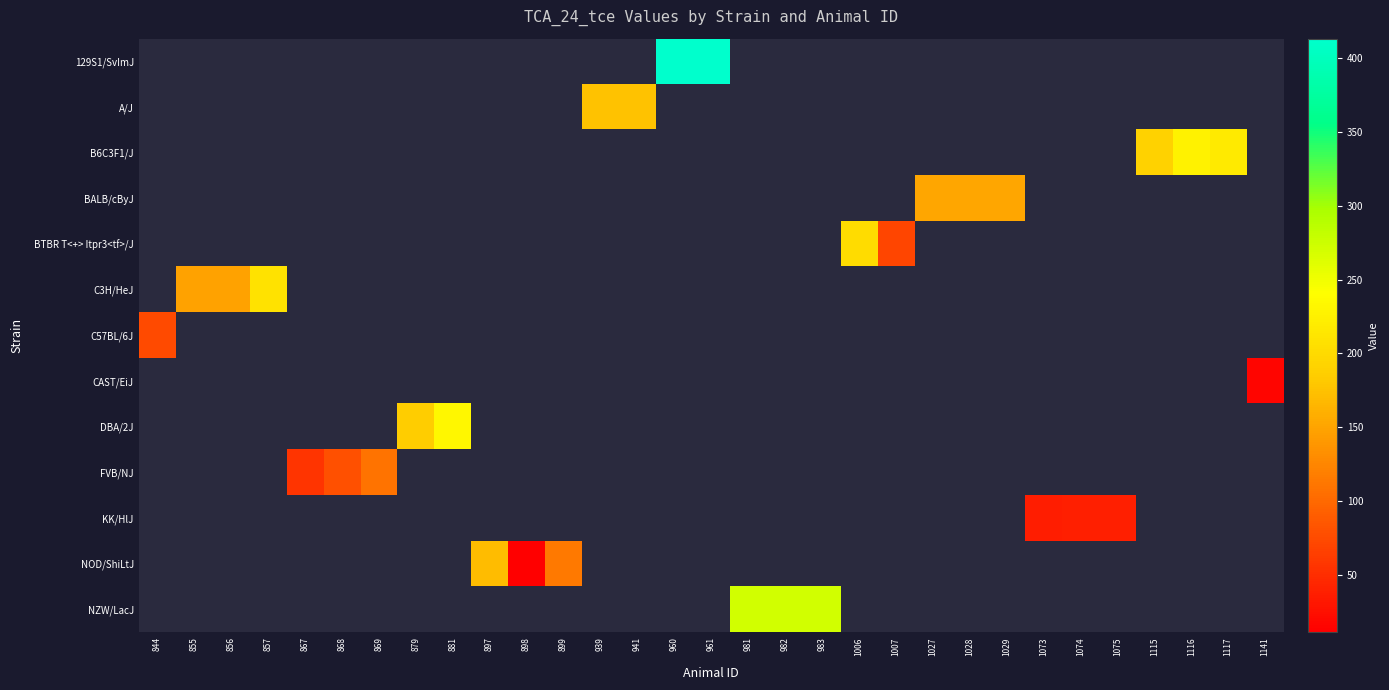

What is the maximum value shown in the chart?

413.0